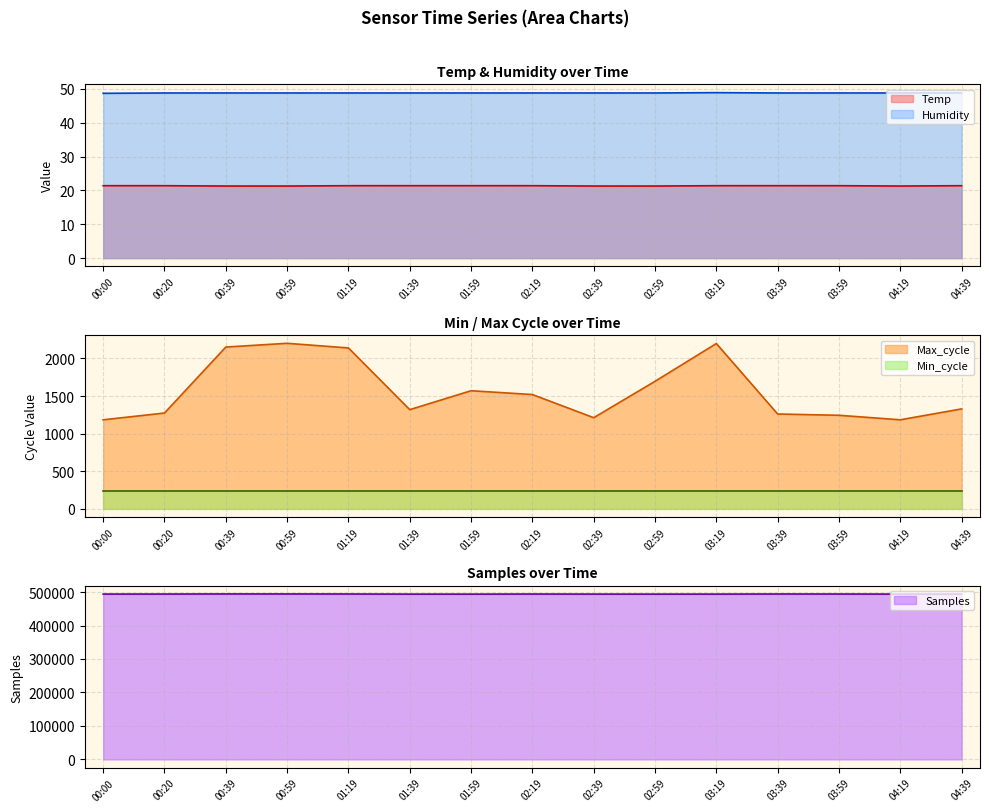

True or false: Temp and Humidity intersect in this chart.

False